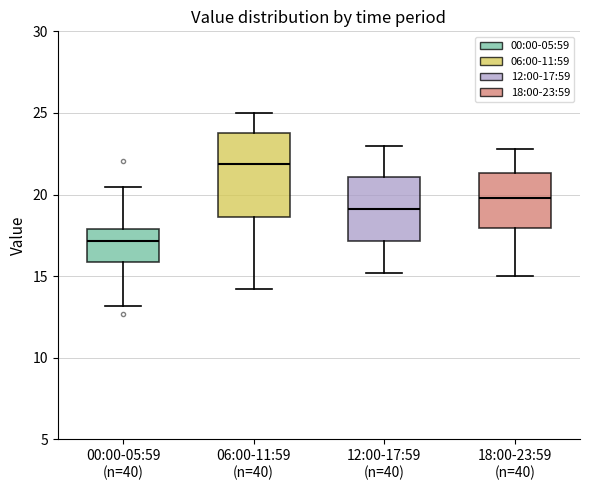

Which box is the tallest, from its lower edge to its upper edge?

06:00-11:59 (n=40)